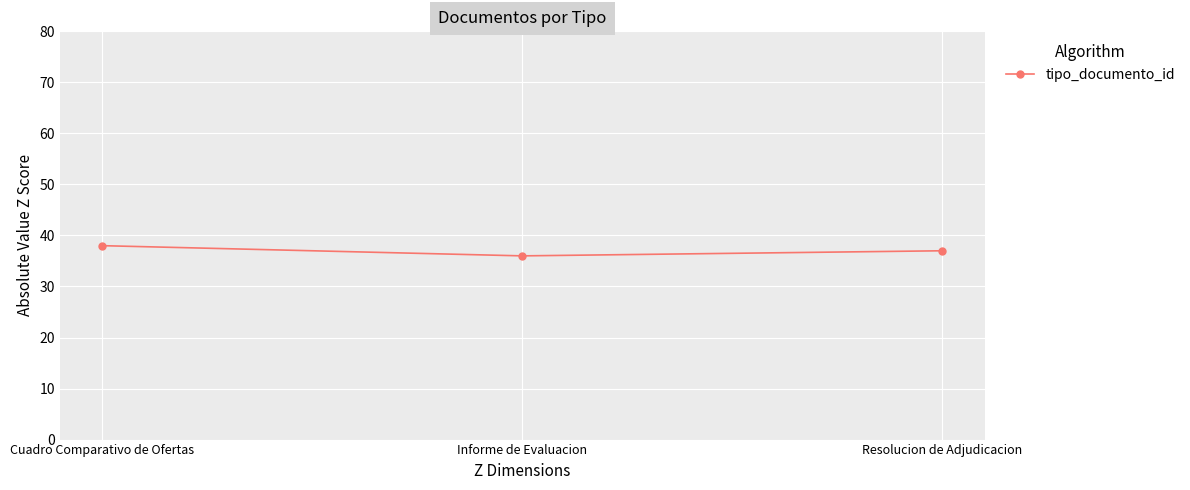

What is the average value?

37